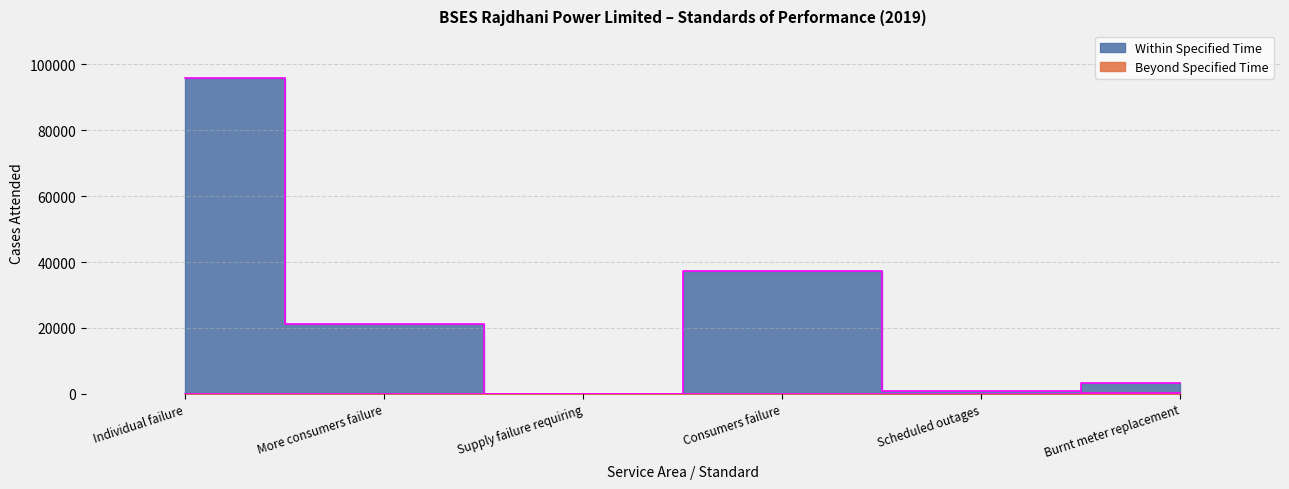

What is the total value across all series at Burnt meter replacement?

3444